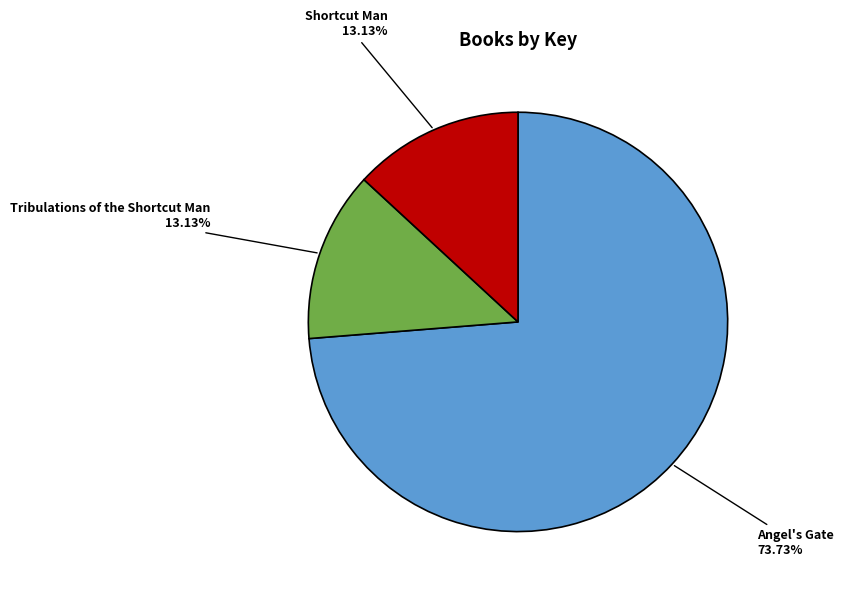

How many segments does this pie chart have?

3